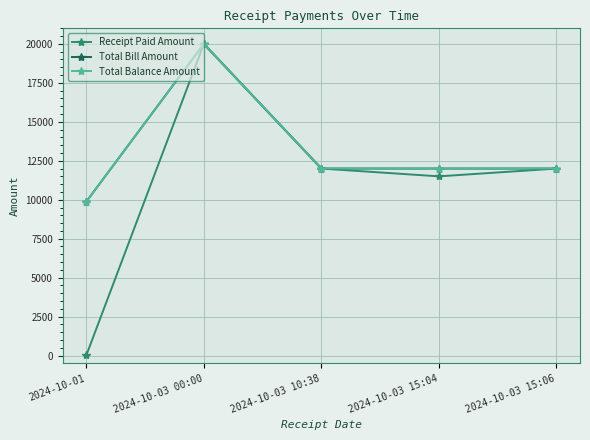

True or false: Total Balance Amount and Total Bill Amount cross at least once.

False